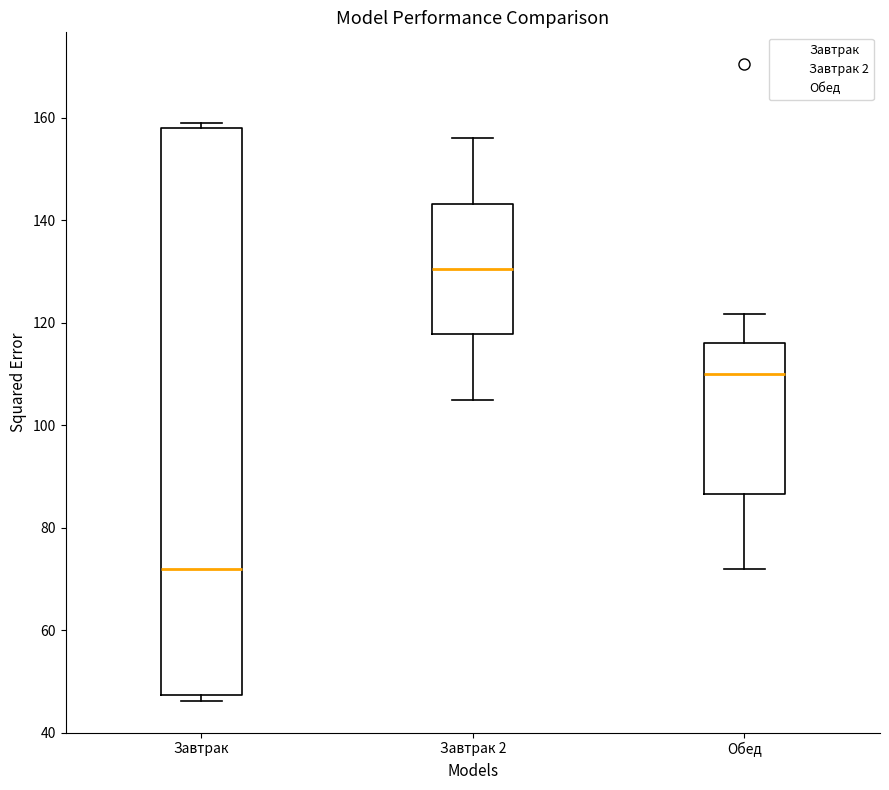

Which box's median line is the lowest?

Завтрак